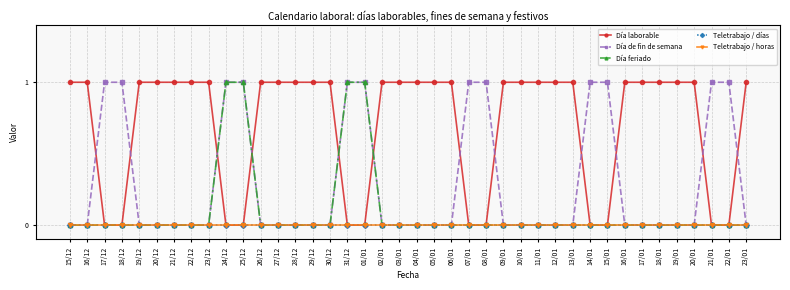

What is the difference between the second highest and second lowest values in the Día laborable series?

1